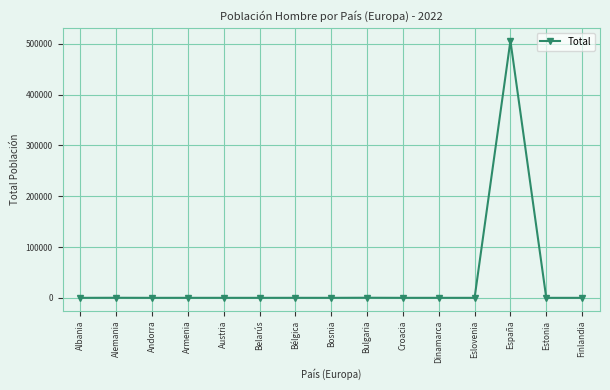

Which label corresponds to the largest value in the chart?

España